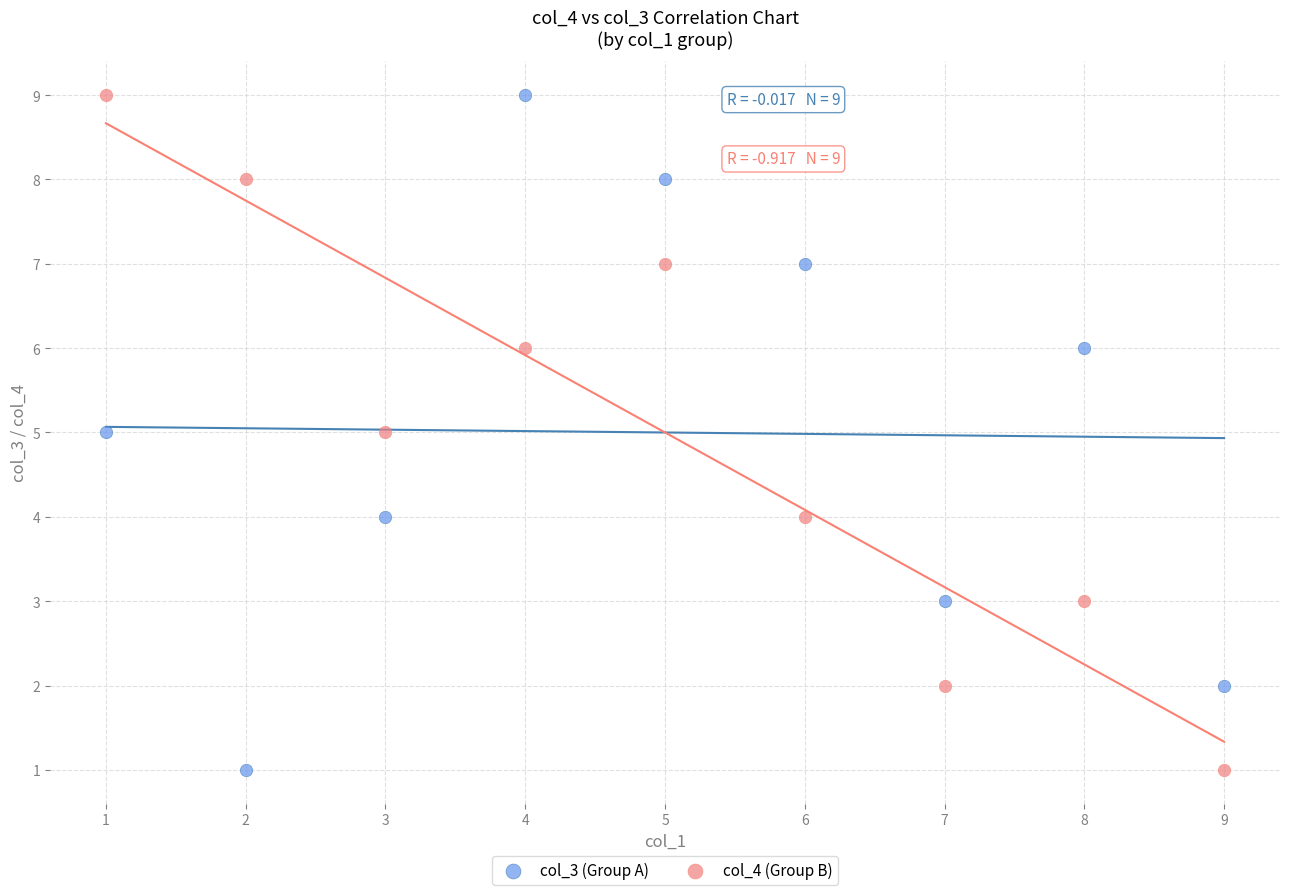

What is the X range (max minus min) for the scatter plot?

8